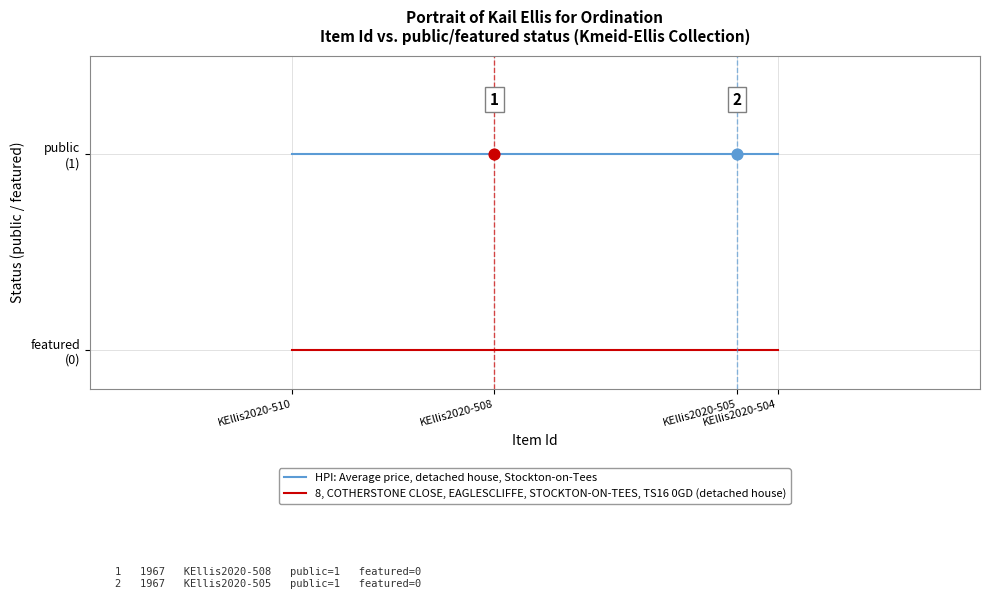

At which category is the sum across all series the highest?

KEllis2020-510